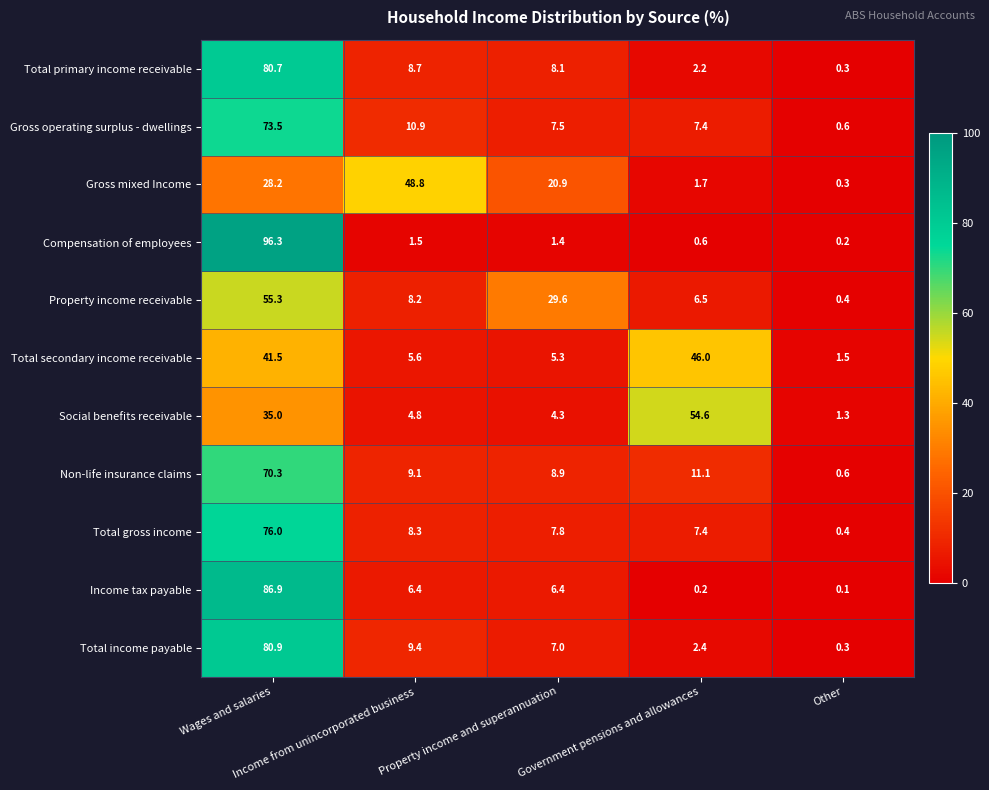

List the series in order of their peak value, highest first.

Compensation of employees, Income tax payable, Total income payable, Total primary income receivable, Total gross income, Gross operating surplus - dwellings, Non-life insurance claims, Property income receivable, Social benefits receivable, Gross mixed Income, Total secondary income receivable